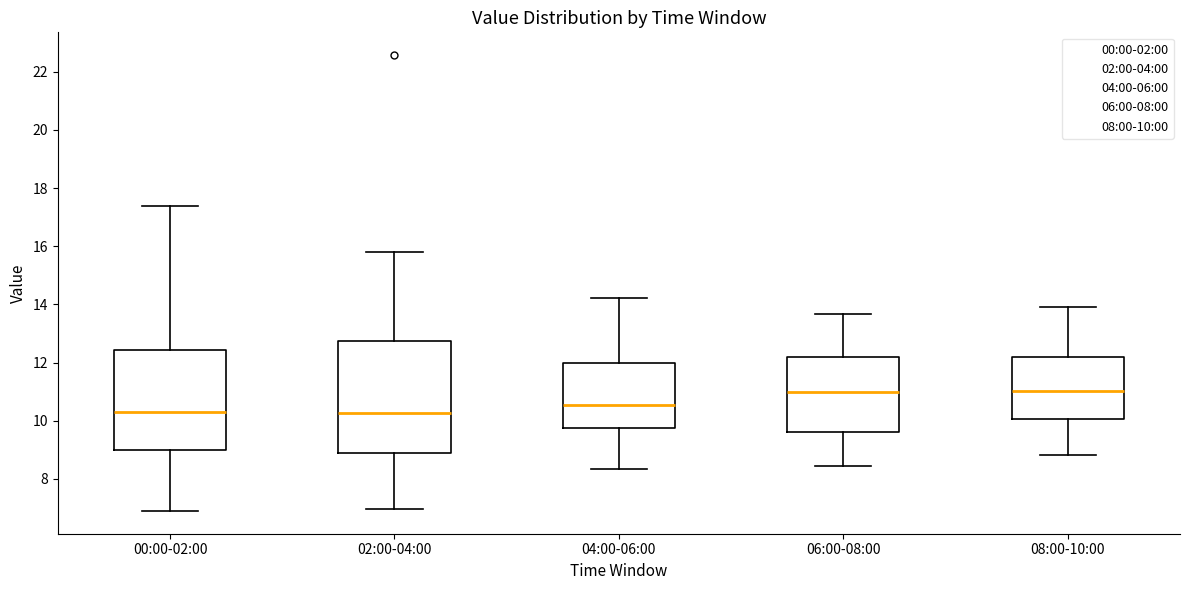

Where is the upper edge of the box for 04:00-06:00 on the y-axis? The values are not printed on the chart, so give them approximately, as read against the axis.

12.0